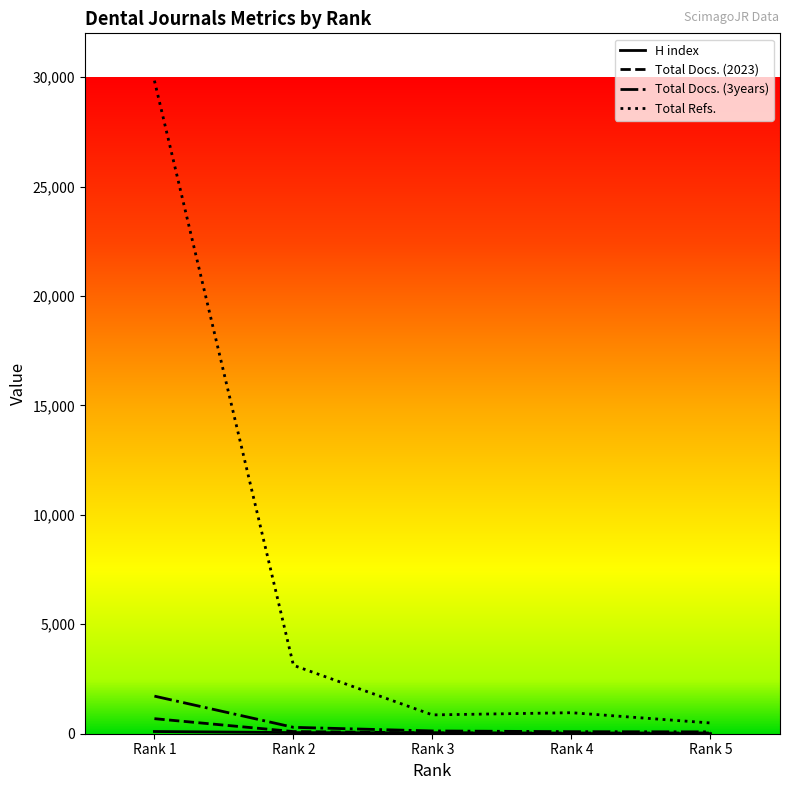

What is the minimum value shown in the chart?

4